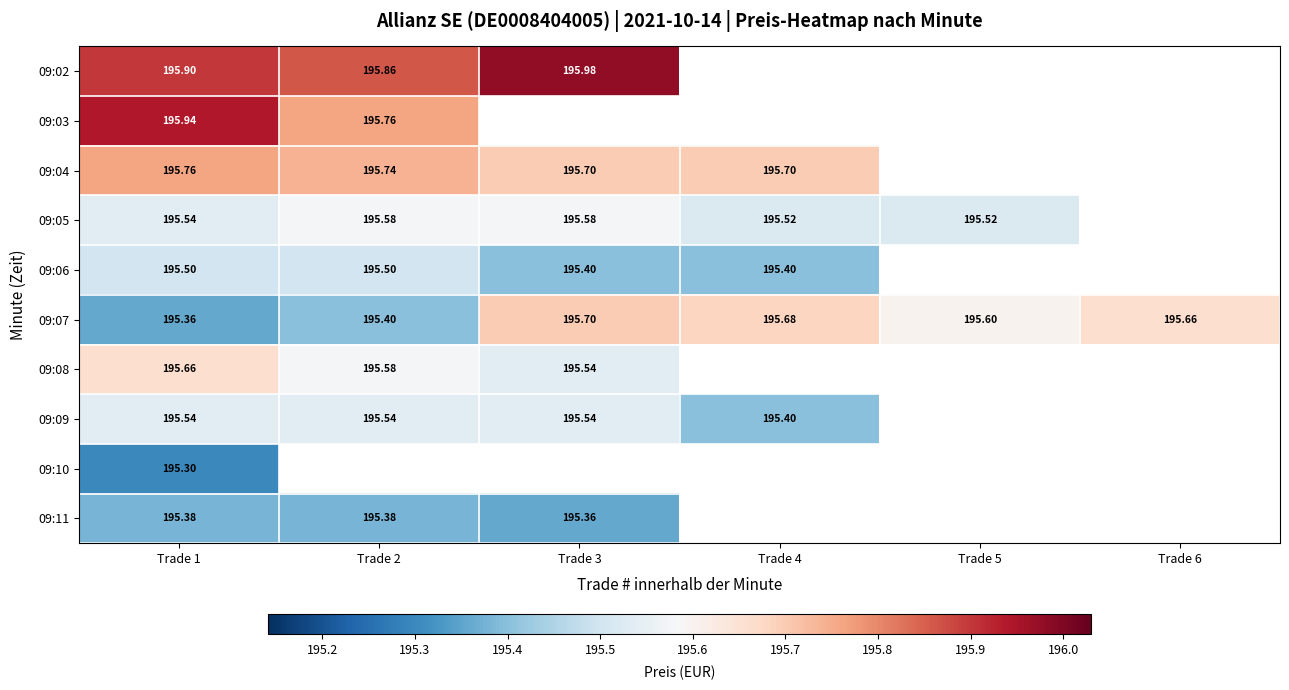

At which category is the sum across all series the highest?

Trade 1